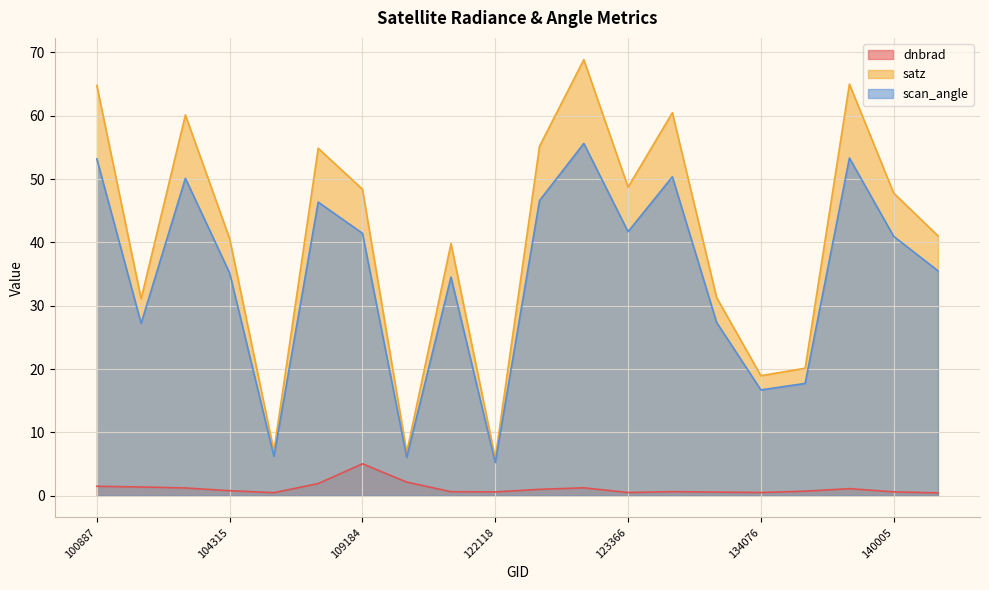

At how many categories does at least one series exceed 21?

15